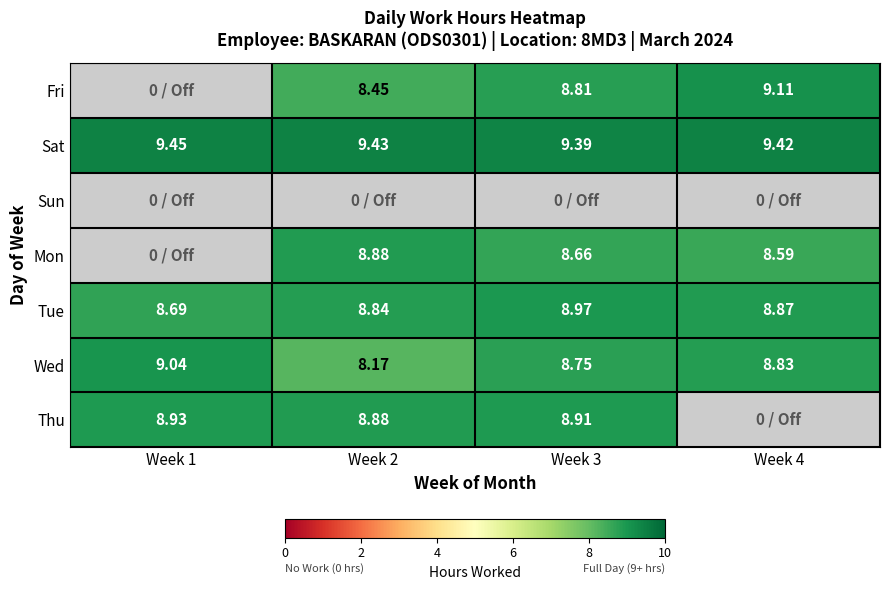

How many data points does each series have?

4